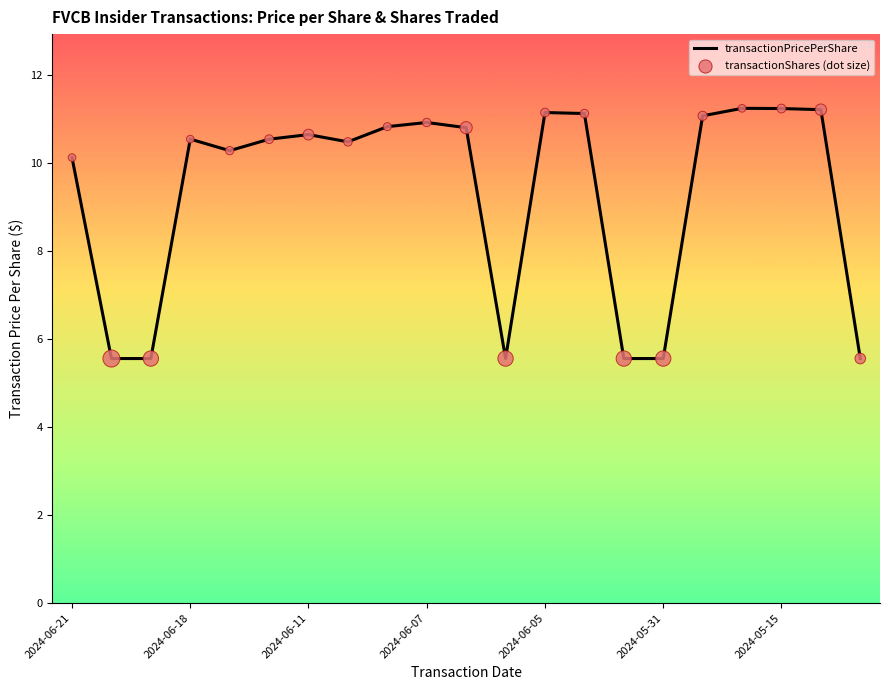

What is the difference between the maximum and minimum values?

5.7